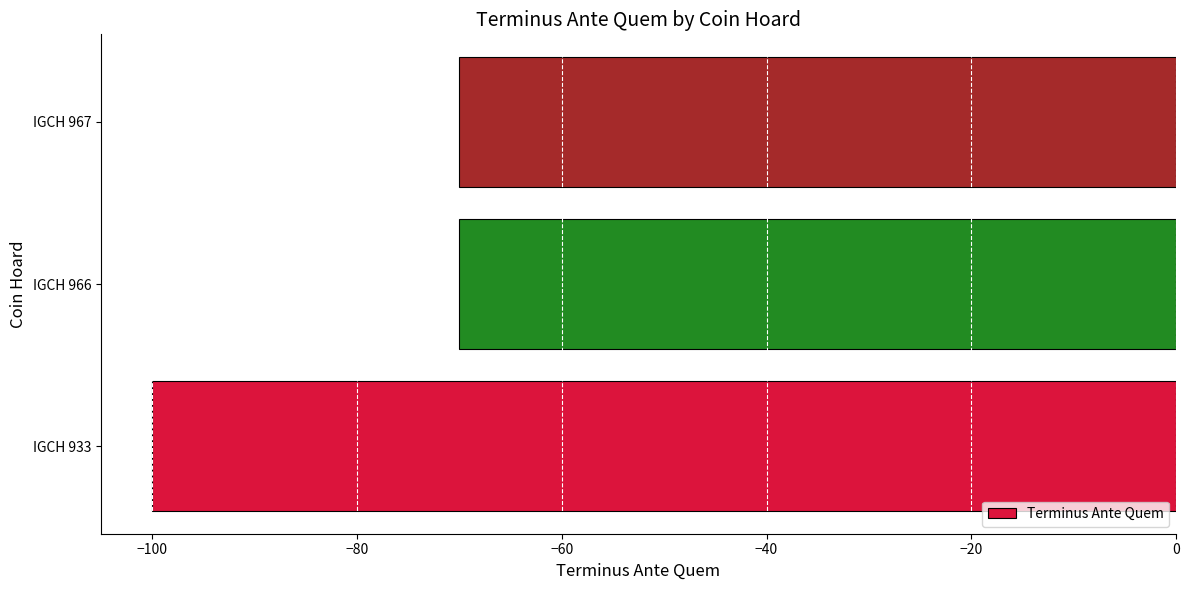

Is it true that the value at IGCH 933 is -60?

False